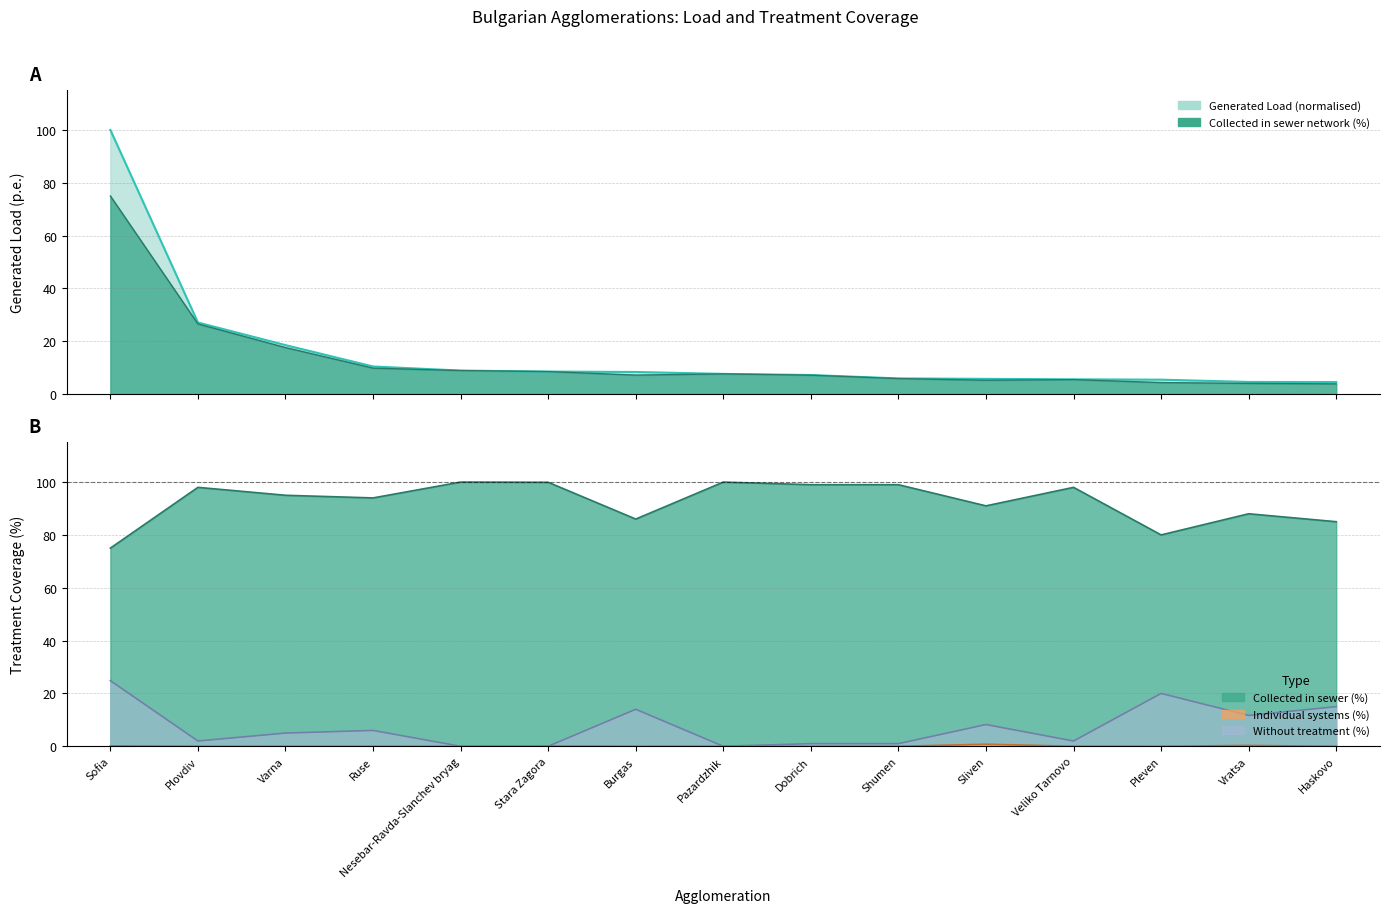

Which series has the largest range (max minus min)?

aggGenerated